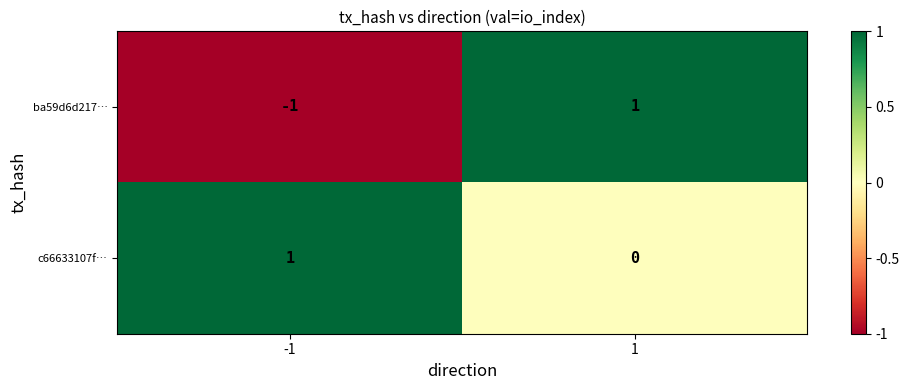

The ba59d6d217… series shows 1 at 1. True or false?

True